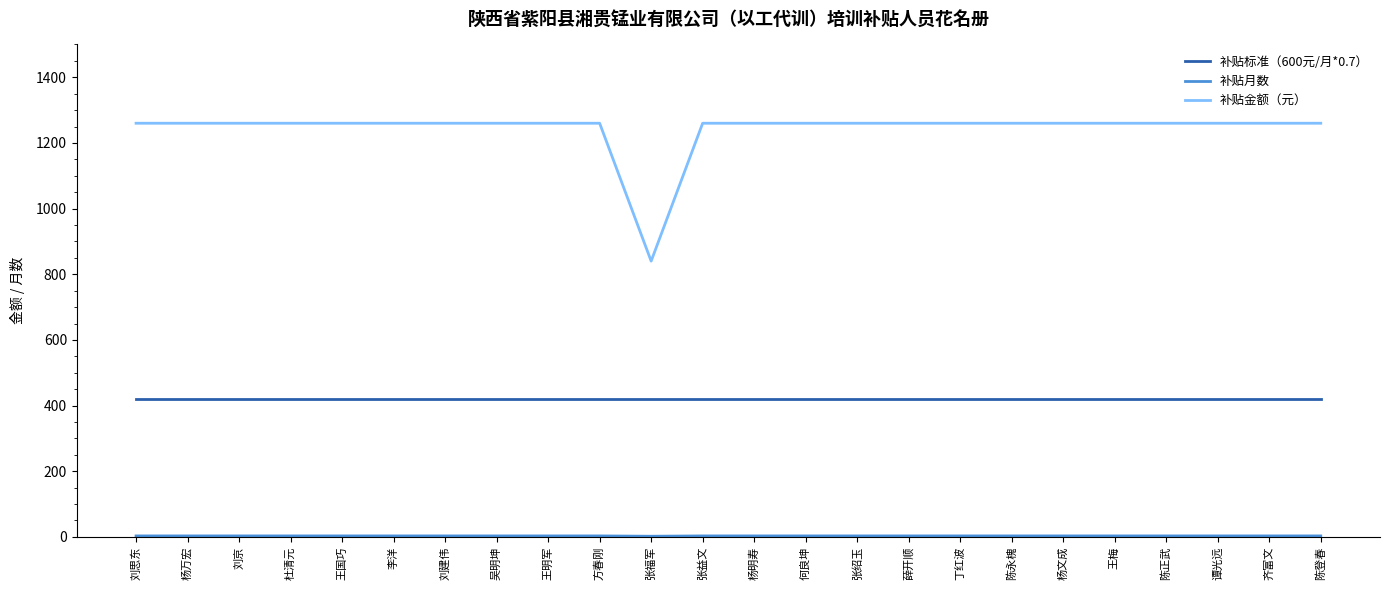

Which series has the widest spread of values?

补贴金额（元）